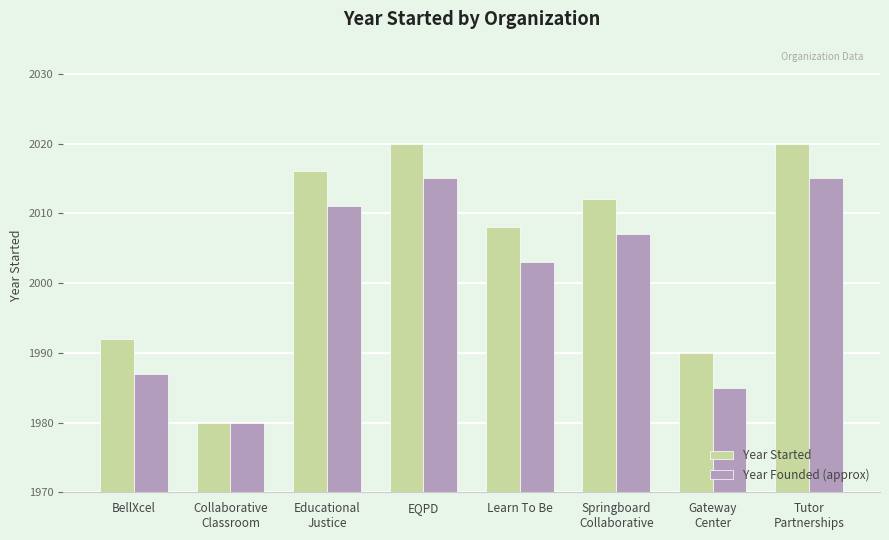

What is the difference between the second highest and second lowest values in the Year Founded (approx) series?

30